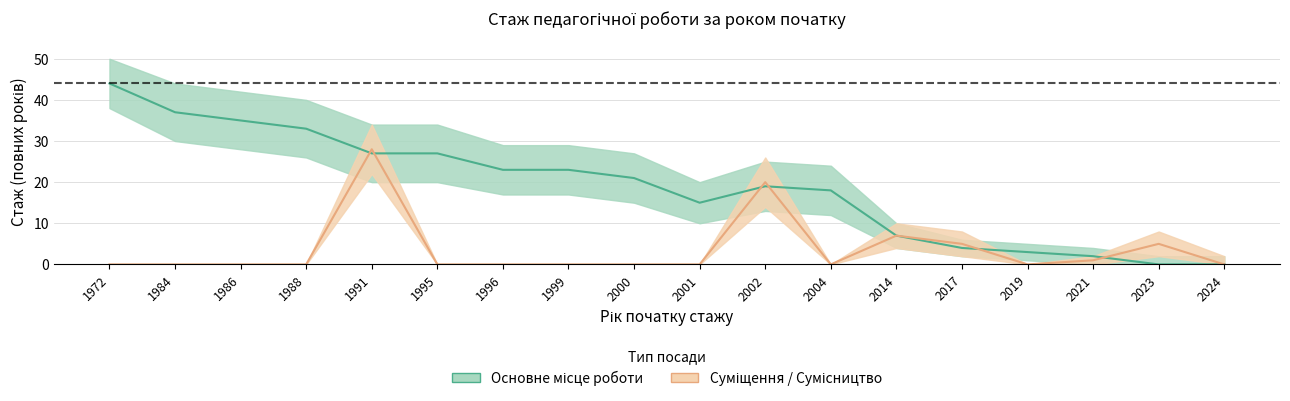

At which category is the sum across all series the highest?

1991